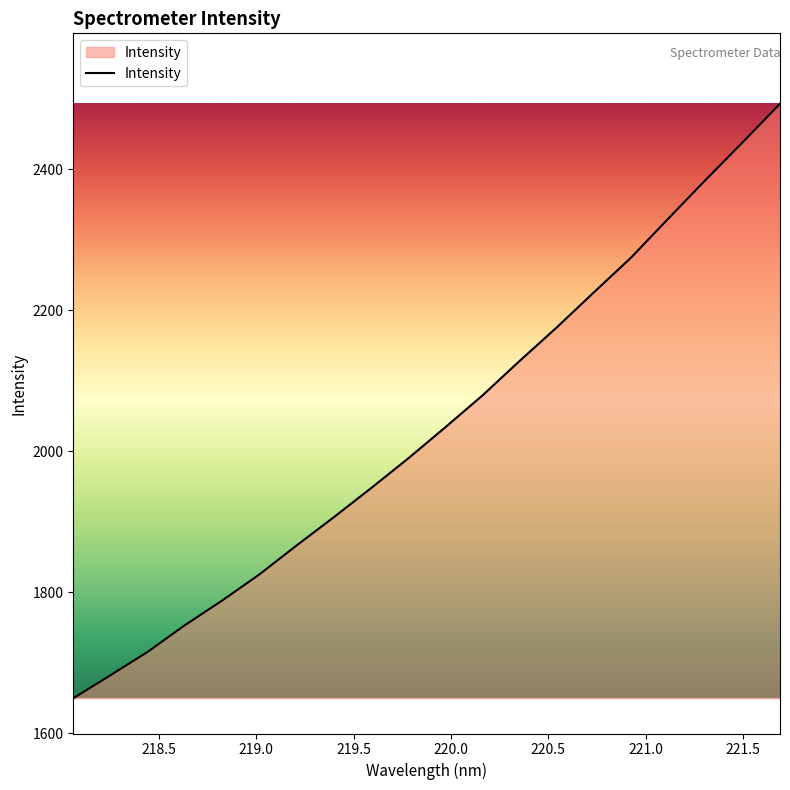

What is the minimum value shown in the chart?

1649.6